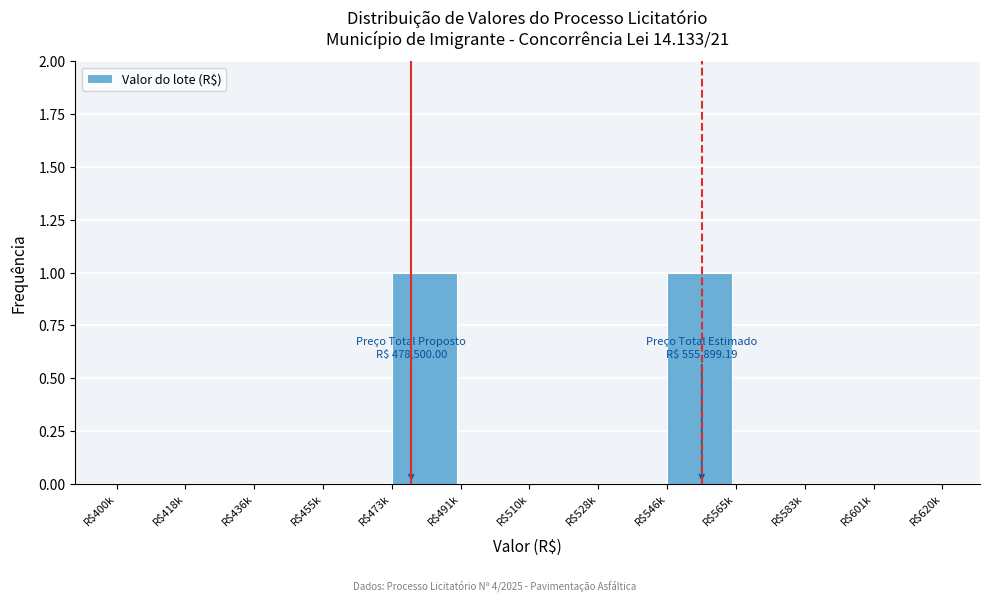

The value at R$491k is 1. True or false?

False